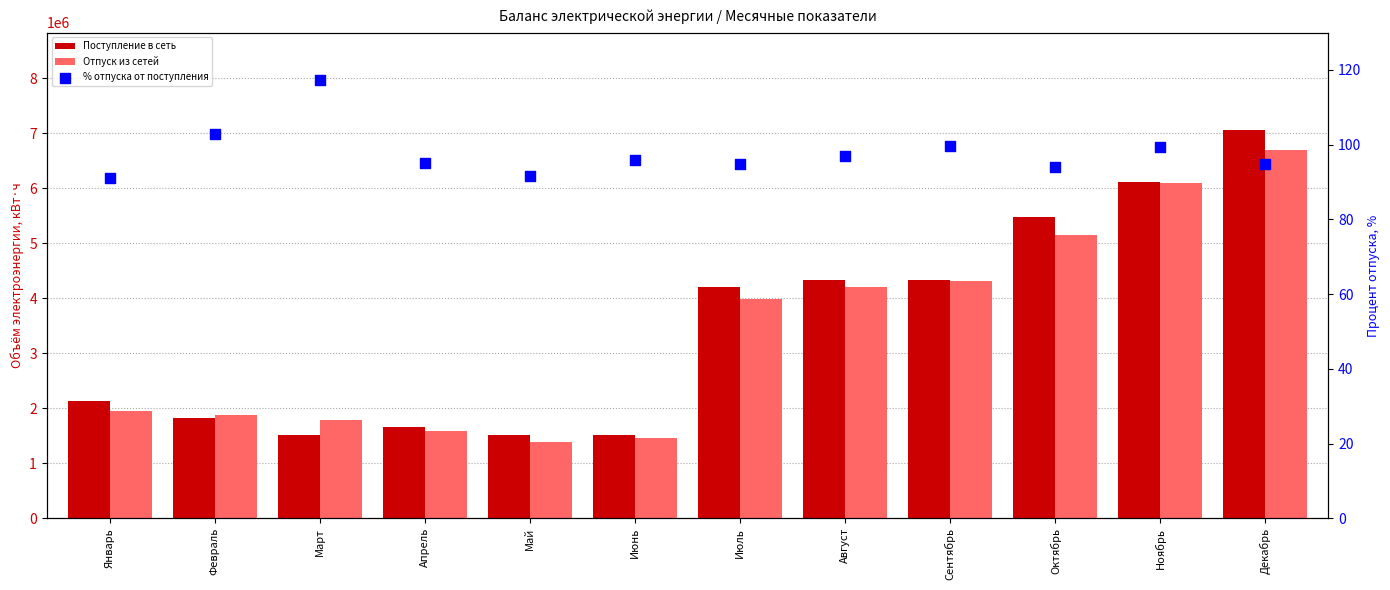

Is the value of % отпуска от поступления at Август greater than the value of Отпуск из сетей at Сентябрь?

No